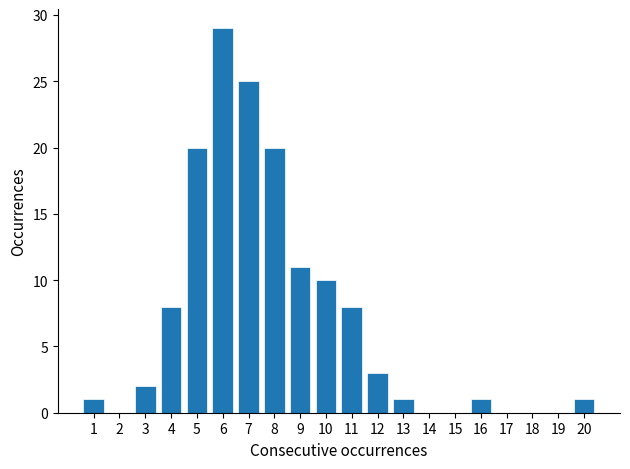

Reading left to right, extract all data points from this chart.

1=1	2=0	3=2	4=8	5=20	6=29	7=25	8=20	9=11	10=10	11=8	12=3	13=1	14=0	15=0	16=1	17=0	18=0	19=0	20=1